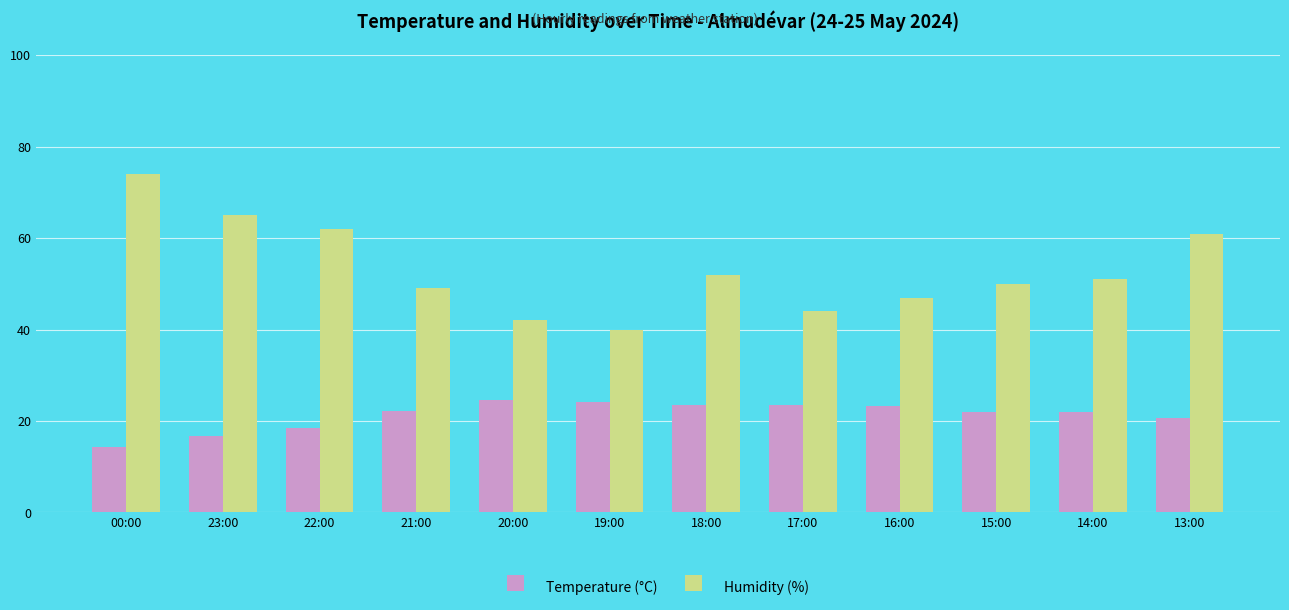

What is the value of the Temperature (°C) bar at the 3rd from the left?

18.5